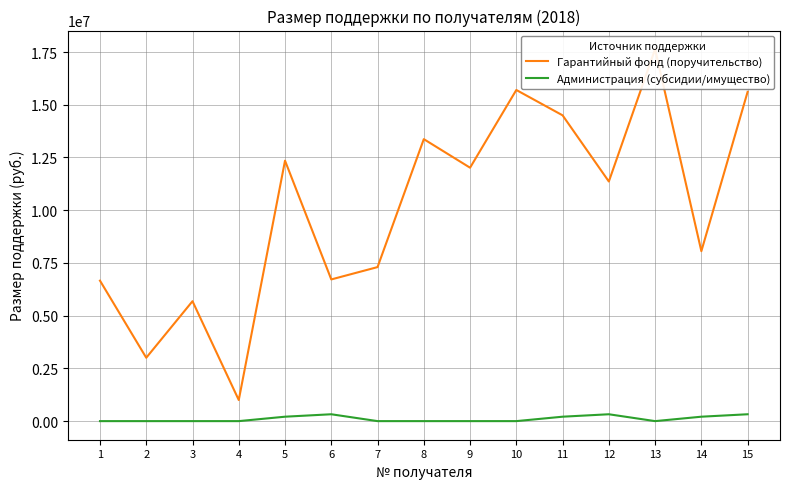

Which label corresponds to the smallest value in the chart?

3